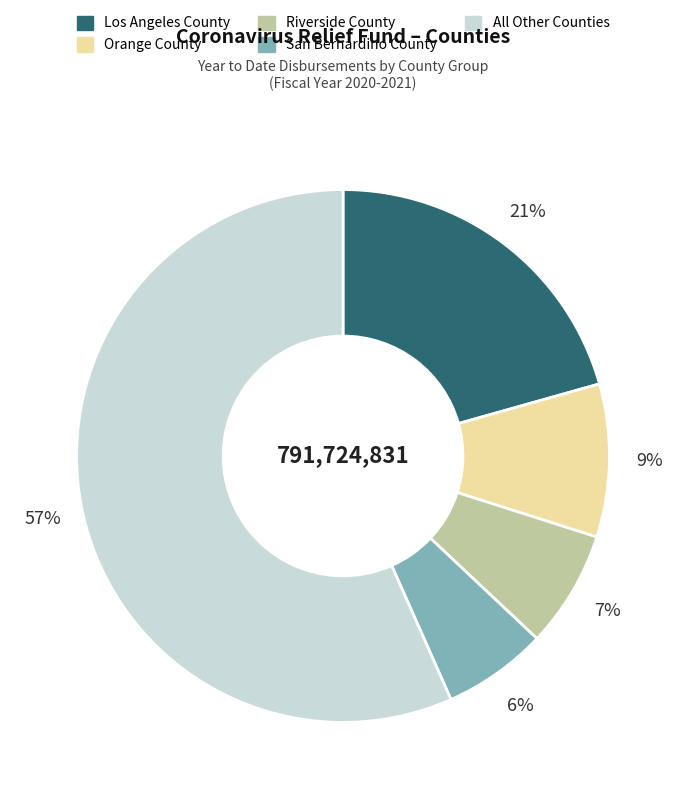

To the nearest percent, what is the average slice percentage?

20%